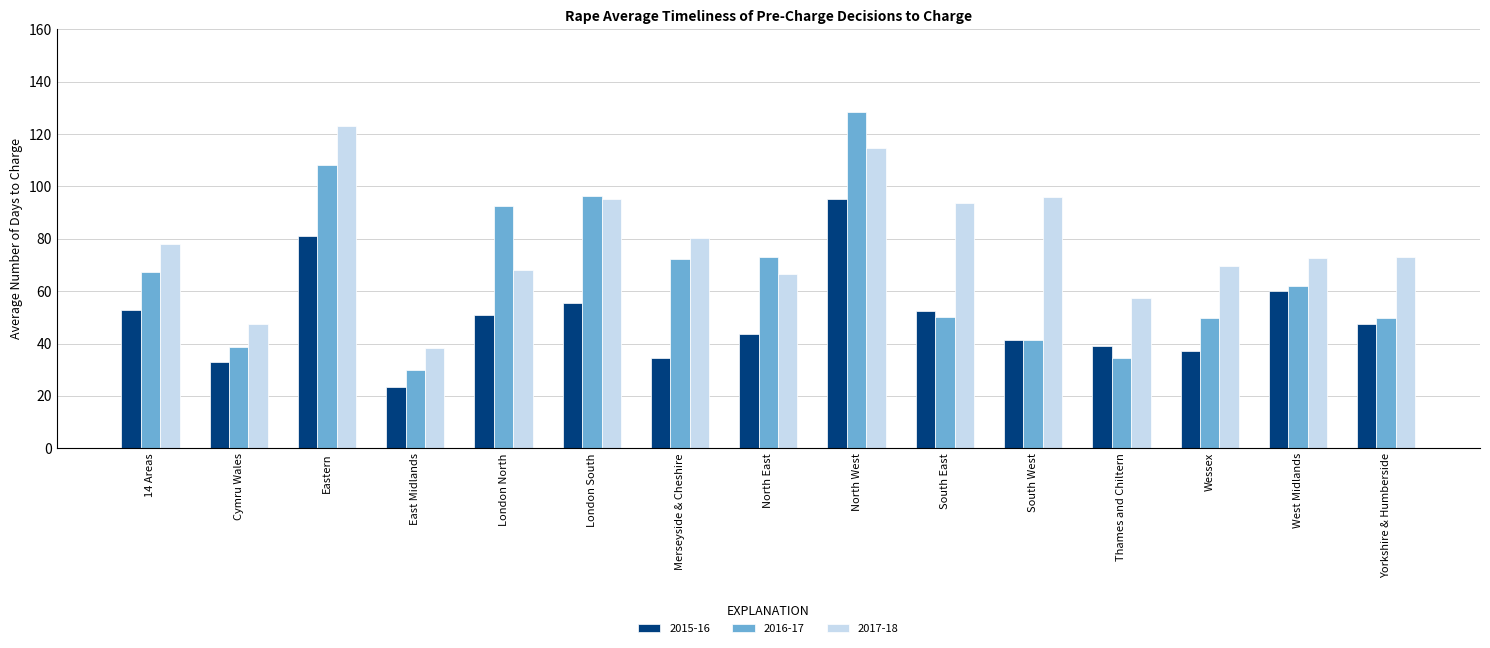

At North East, list the series in order from smallest to largest.

2015-16, 2017-18, 2016-17